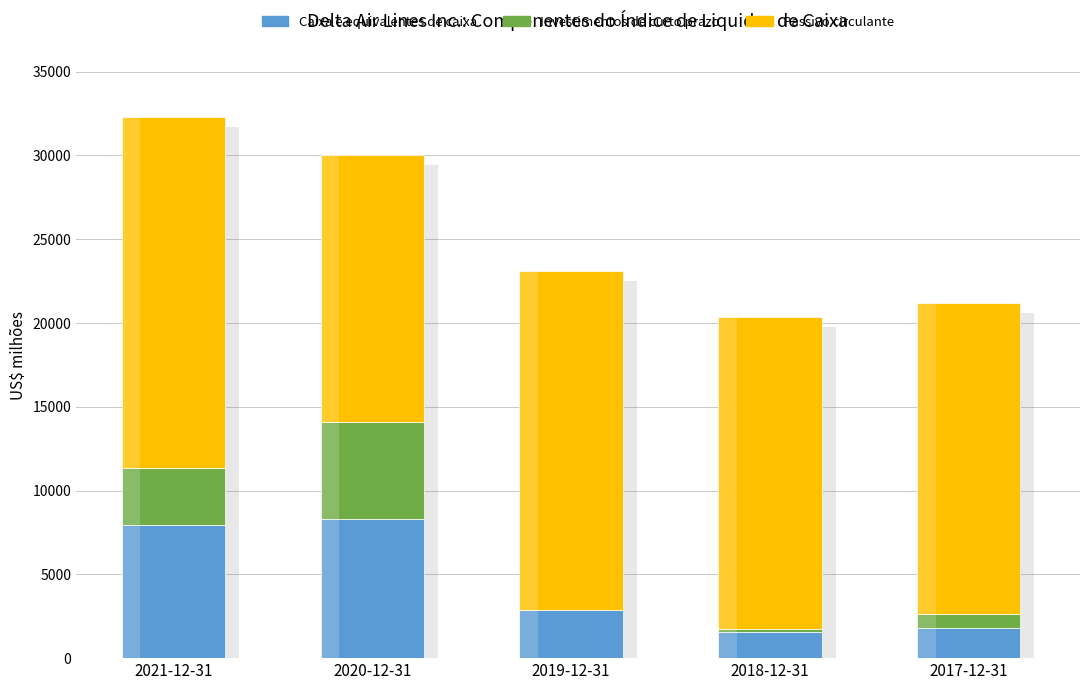

Reading left to right, transcribe all the data shown in this chart.

Caixa e equivalentes de caixa: 2021-12-31=7933	2020-12-31=8307	2019-12-31=2882	2018-12-31=1565	2017-12-31=1814
Investimentos de curto prazo: 2021-12-31=3386	2020-12-31=5789	2019-12-31=0	2018-12-31=203	2017-12-31=825
Passivo circulante: 2021-12-31=20966	2020-12-31=15927	2019-12-31=20204	2018-12-31=18578	2017-12-31=18573